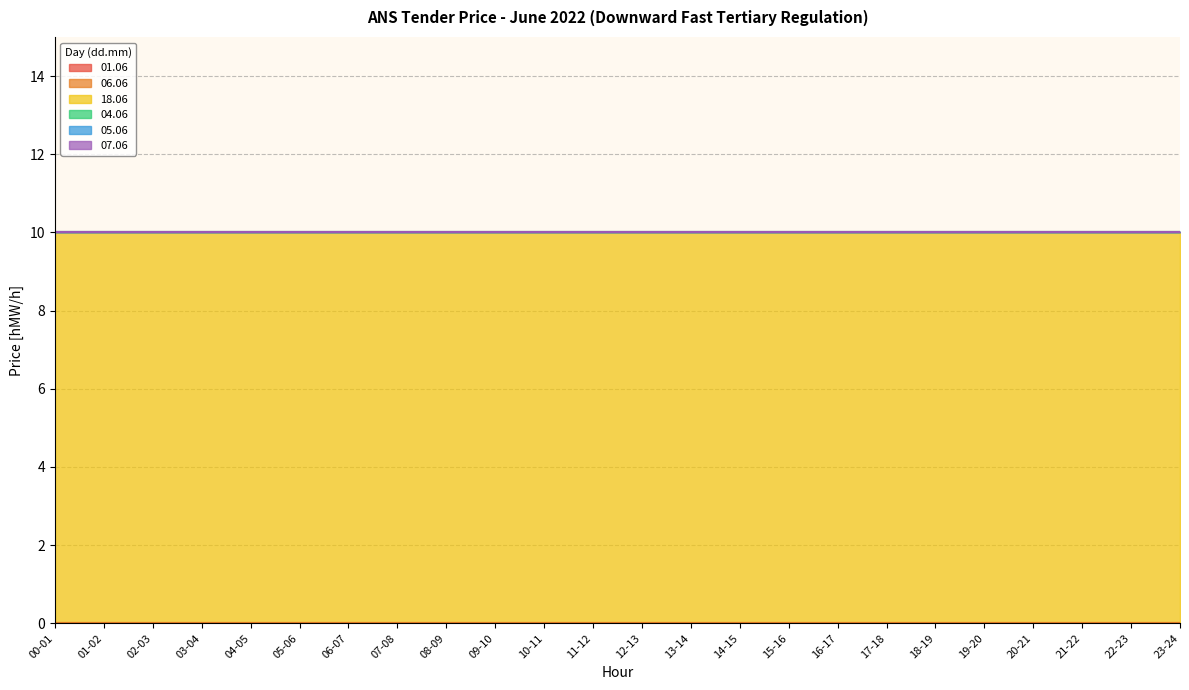

Rank the series by their maximum value, from lowest to highest.

01.06, 06.06, 04.06, 05.06, 07.06, 18.06